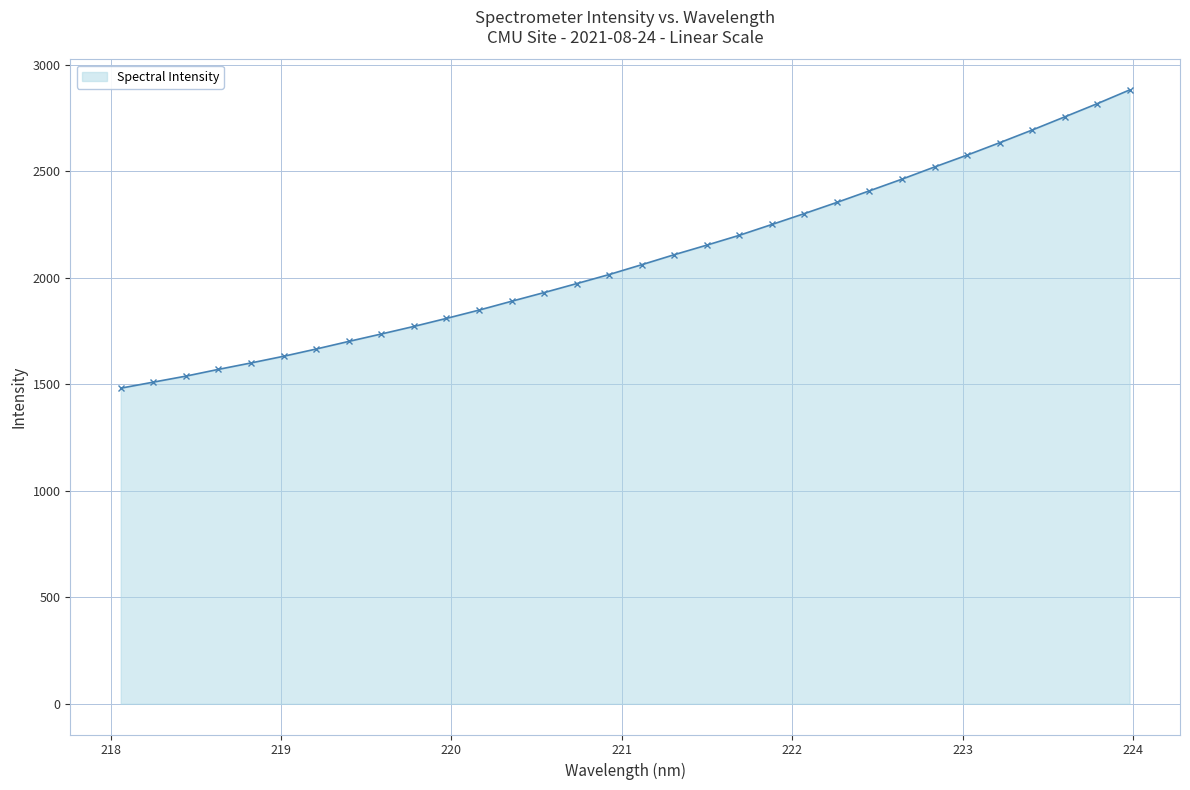

What is the difference between the maximum and minimum values?

1399.5